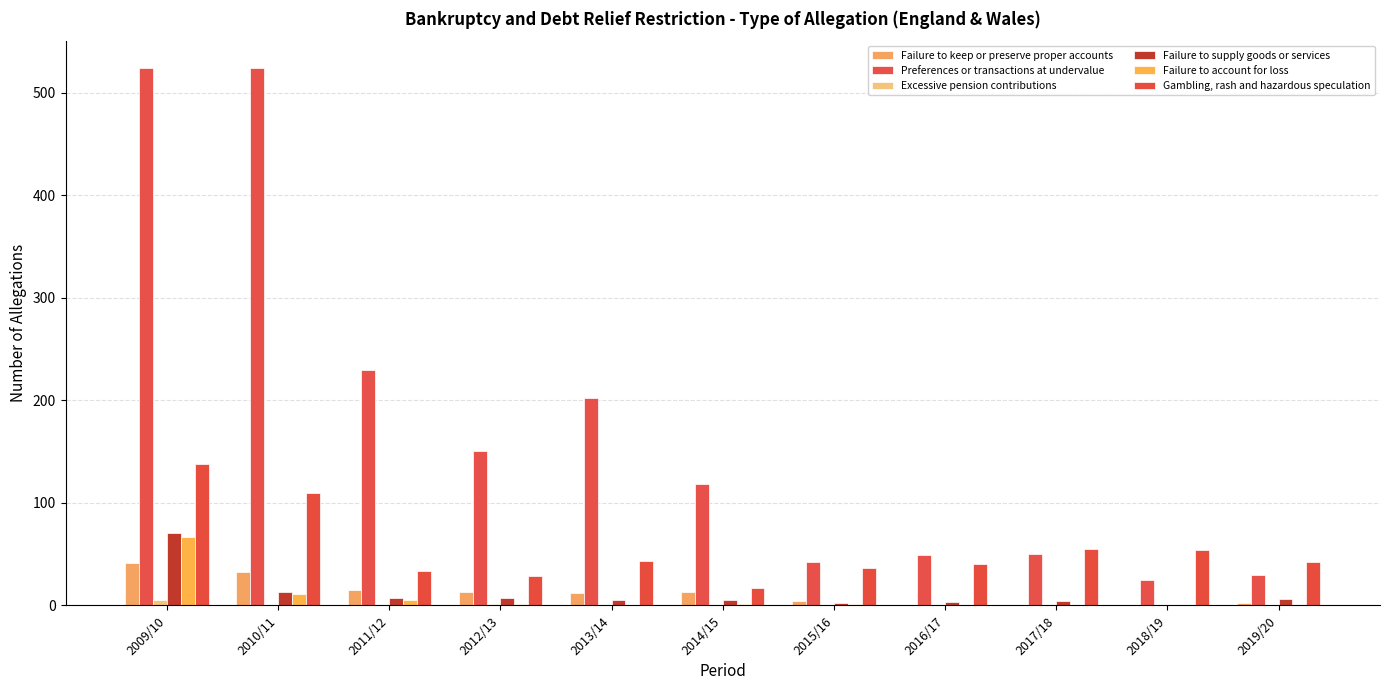

True or false: Failure to supply goods or services has a value of 3 at 2016/17.

True